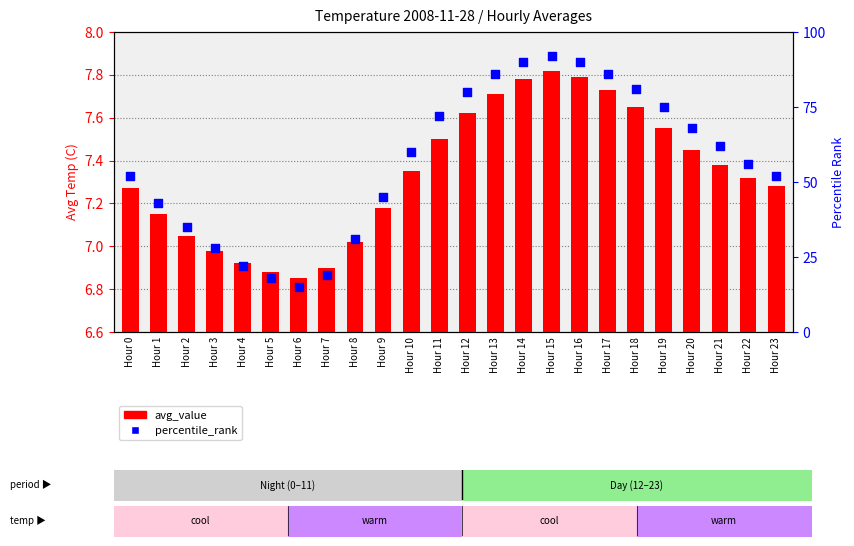

Which series has the largest total across all categories?

percentile_rank